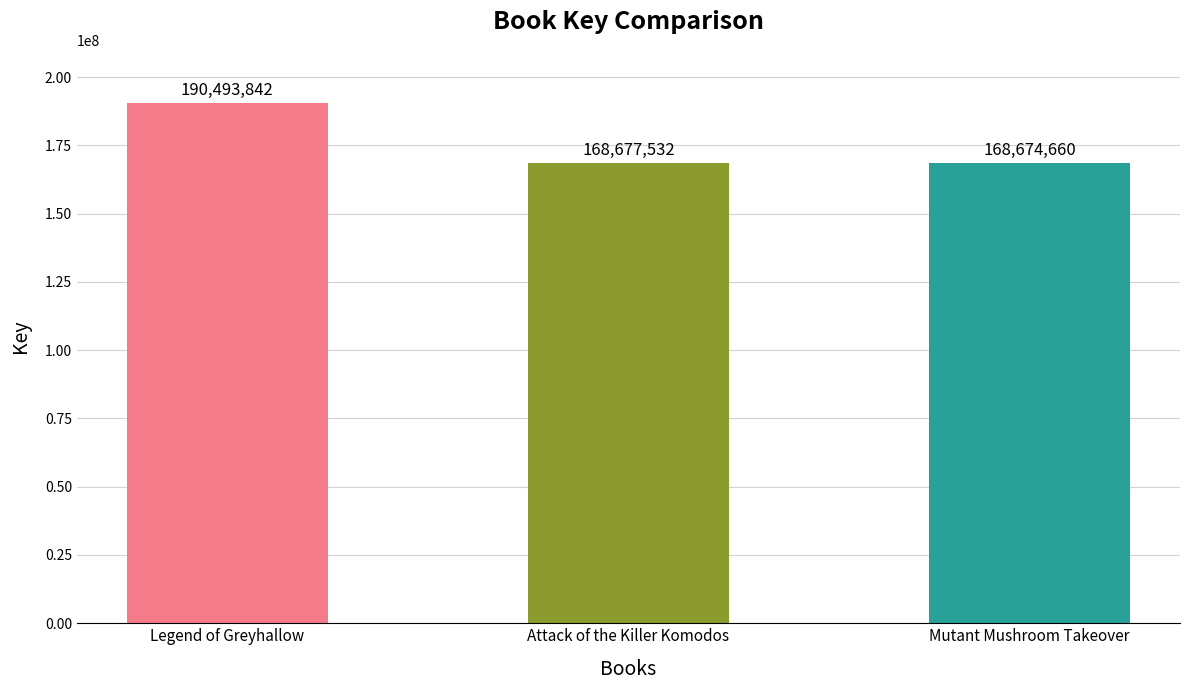

Is it true that the value at Legend of Greyhallow is 102823333?

False